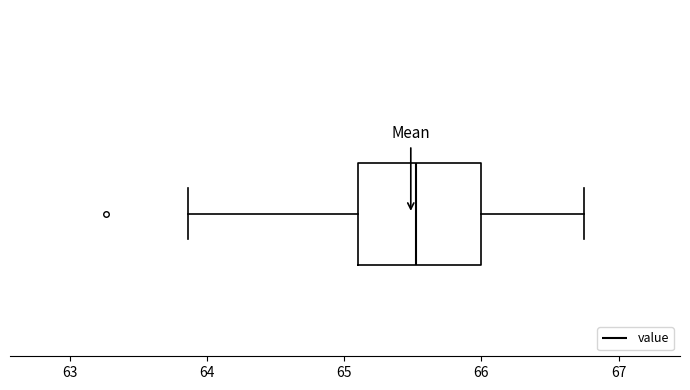

Where does the median line of the box sit on the x-axis? The values are not printed on the chart, so give them approximately, as read against the axis.

65.5